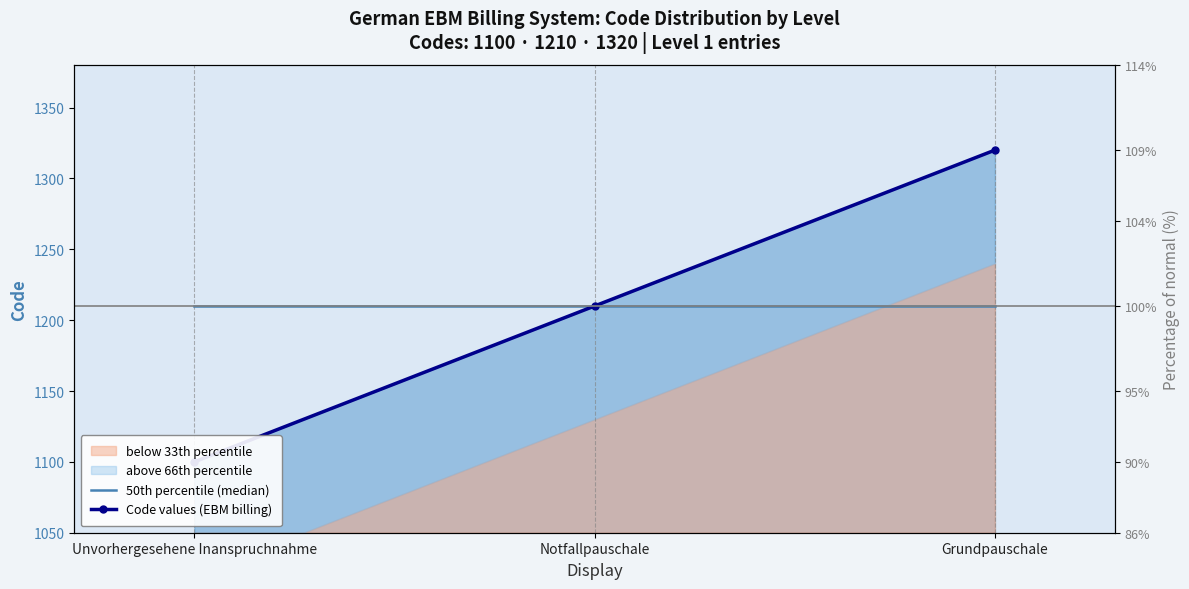

Reading right to left, transcribe all the data shown in this chart.

50th percentile (median): 1210	1210	1210
Code values (EBM billing): 1320	1210	1100